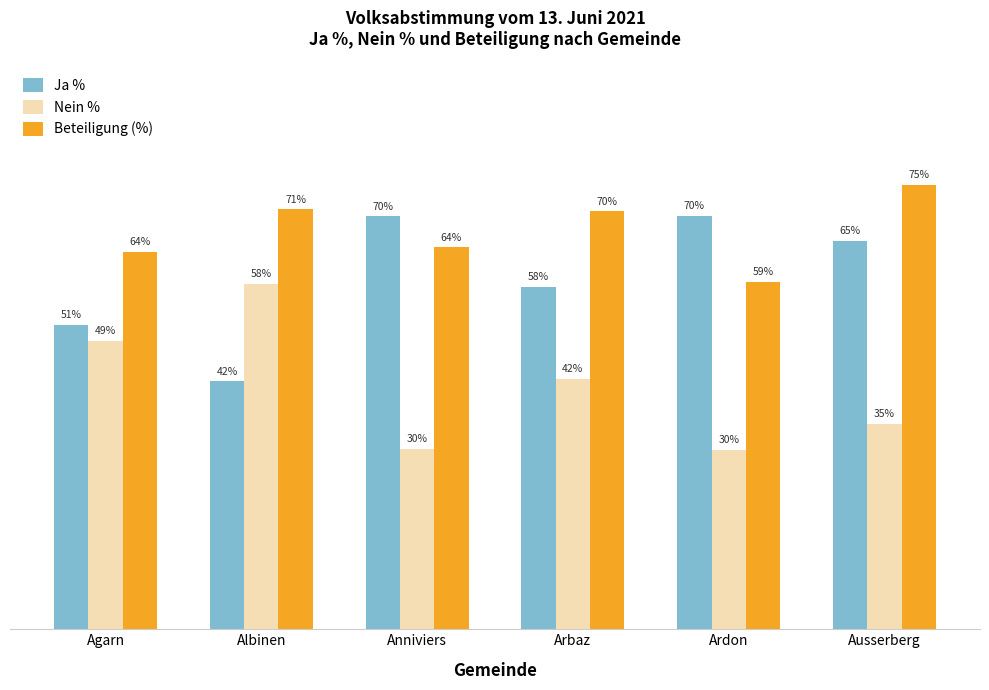

Is it true that Ja % equals 57.8 at Arbaz?

True